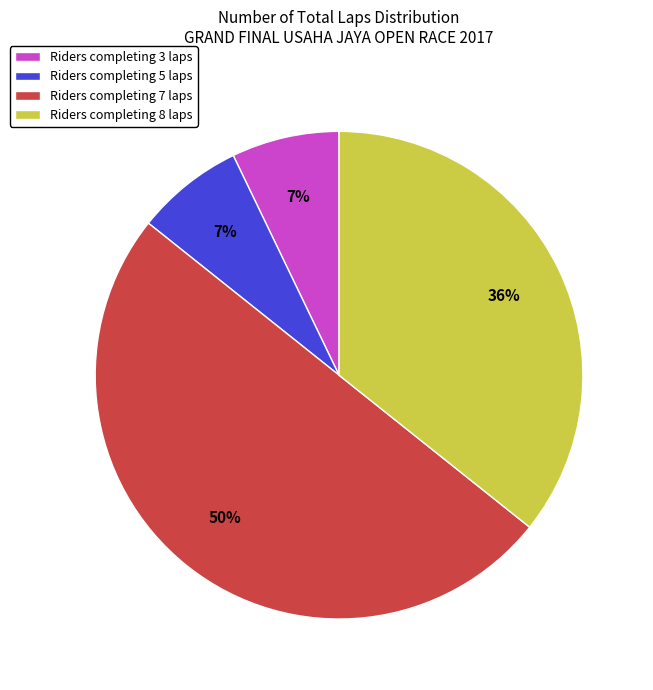

To the nearest percent, what portion does Riders completing 7 laps represent?

50%